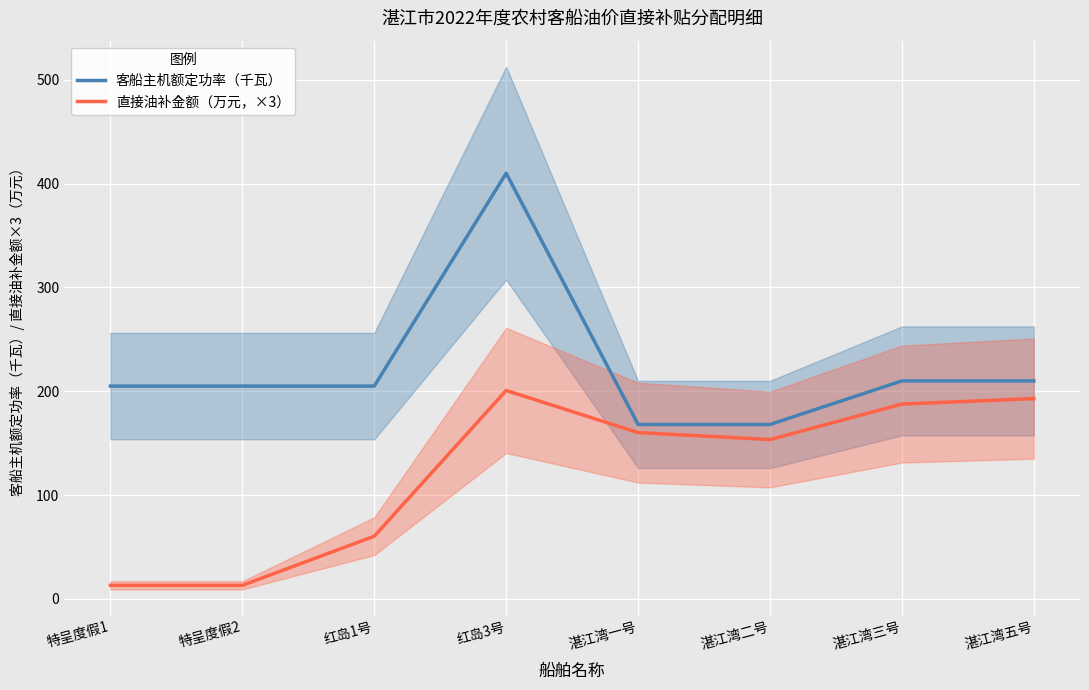

Rank the series by their average value, from lowest to highest.

直接油补金额（万元，×3）, 客船主机额定功率（千瓦）